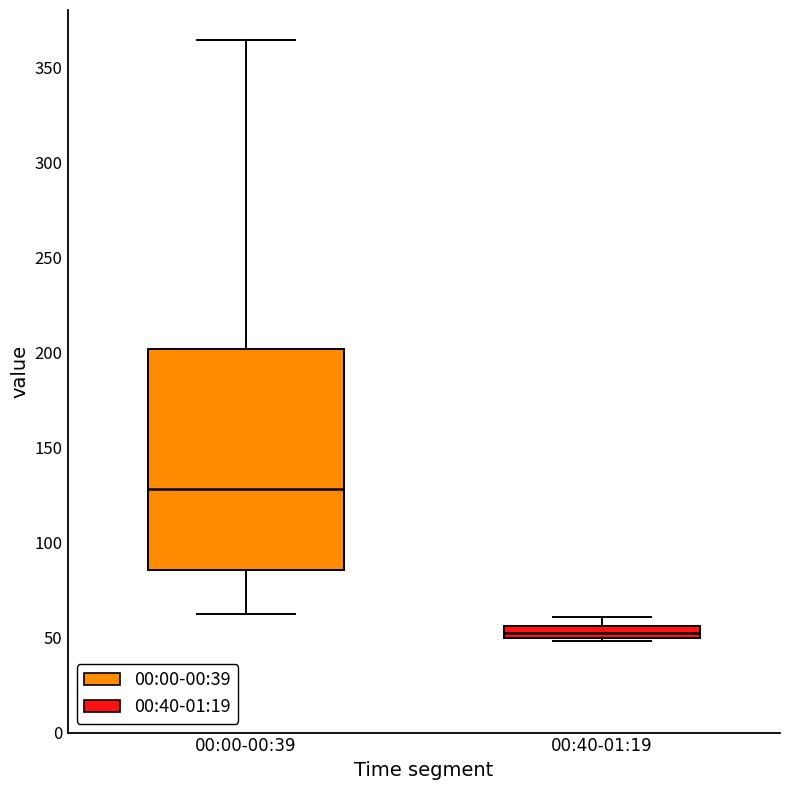

Comparing the boxes themselves (not the whiskers), which one is the tallest?

00:00-00:39